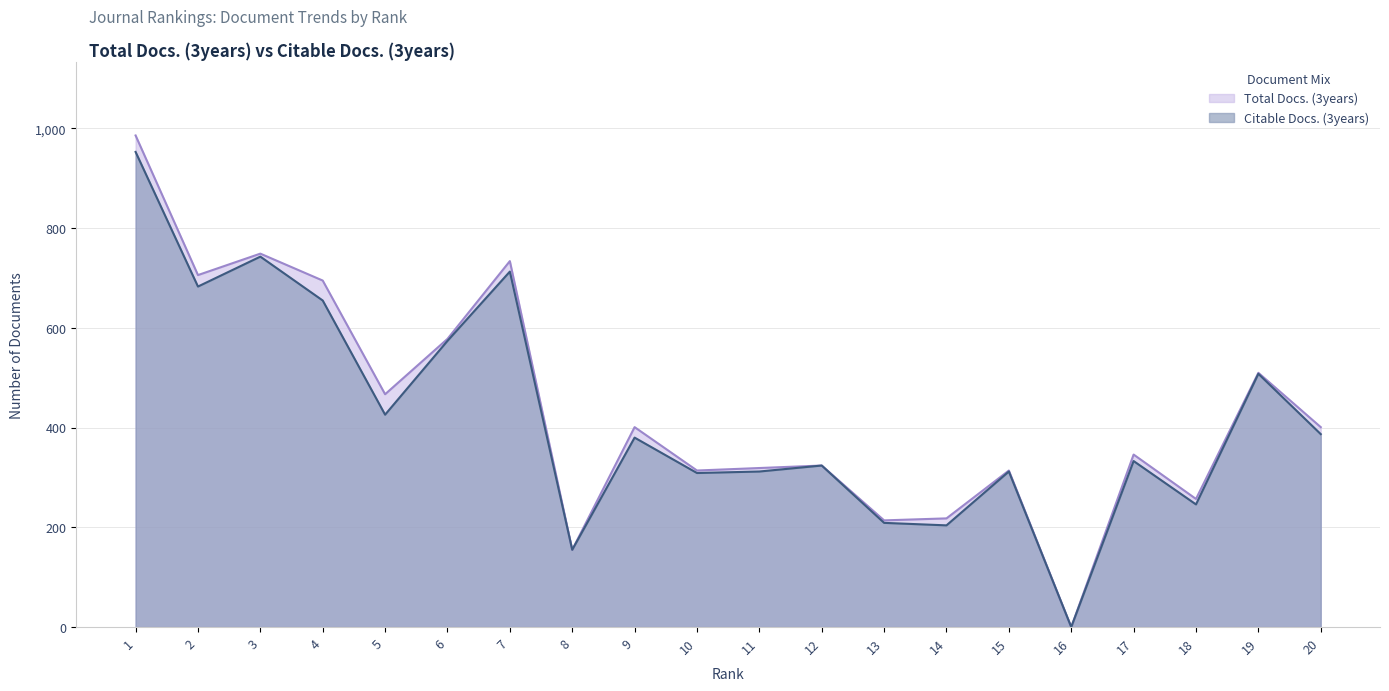

The Total Docs. (3years) series shows 247 at 20. True or false?

False